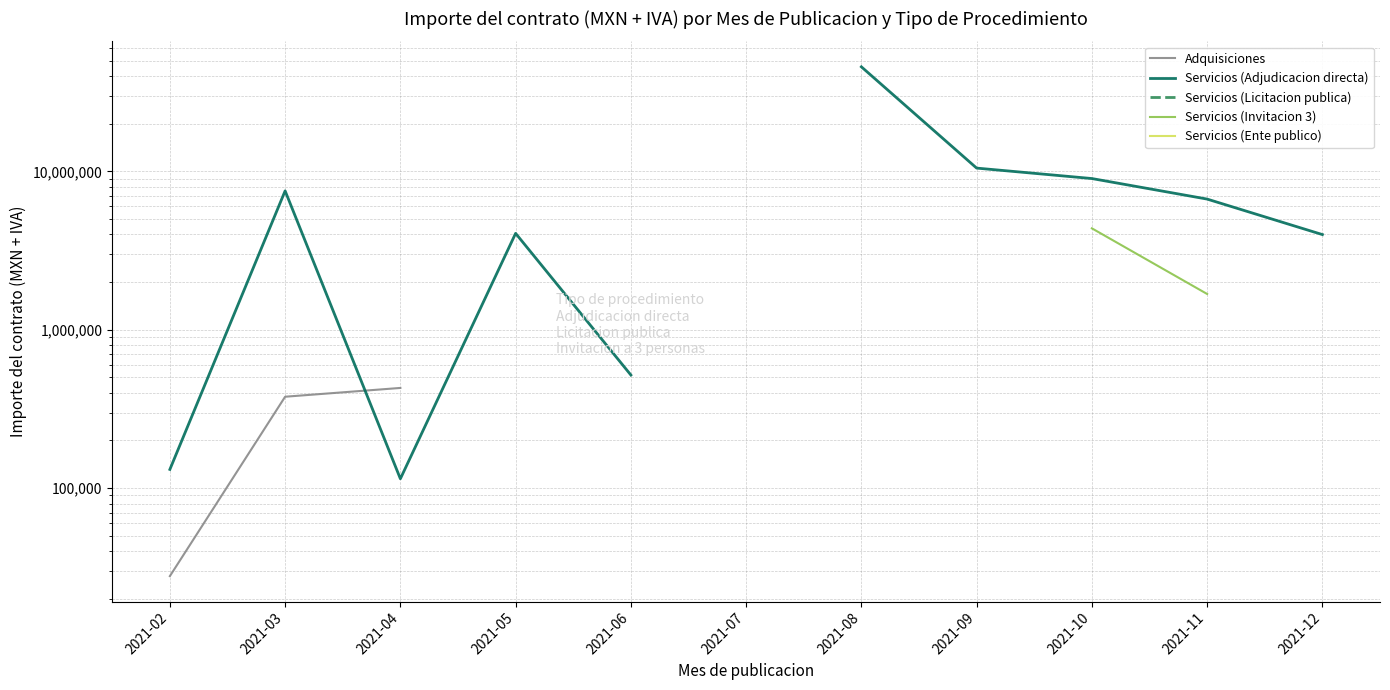

What are all the series names shown in the legend?

Adquisiciones, Servicios (Adjudicacion directa), Servicios (Licitacion publica), Servicios (Invitacion 3), Servicios (Ente publico)